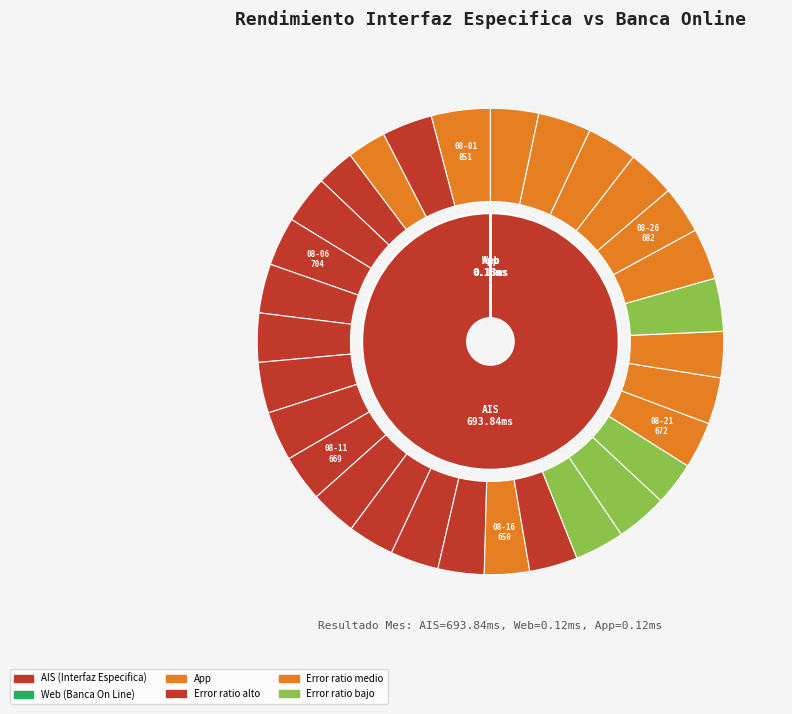

What is the total percentage of 2023-08-22 and 2023-08-16?

6.3%